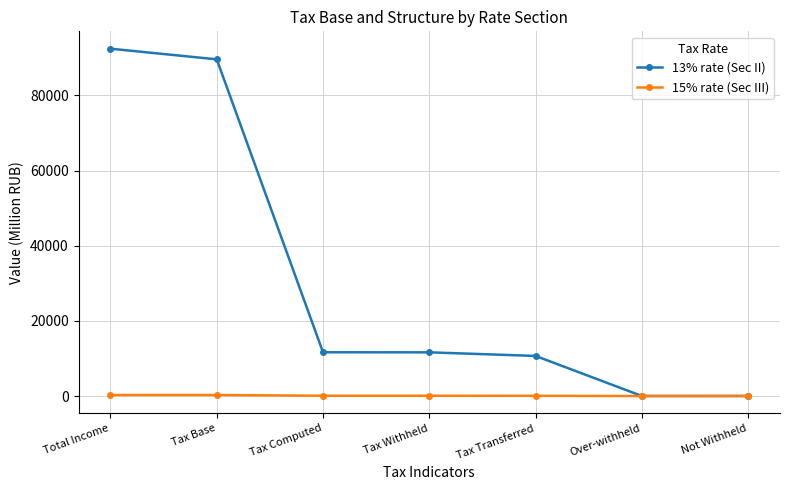

At how many categories does at least one series exceed 12536?

2